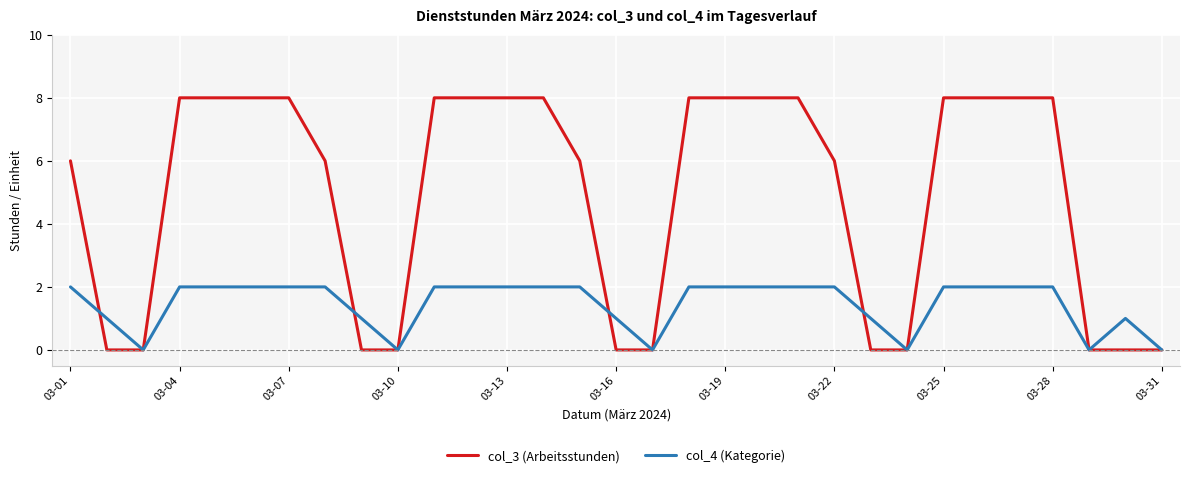

At how many categories does at least one series exceed 5?

20